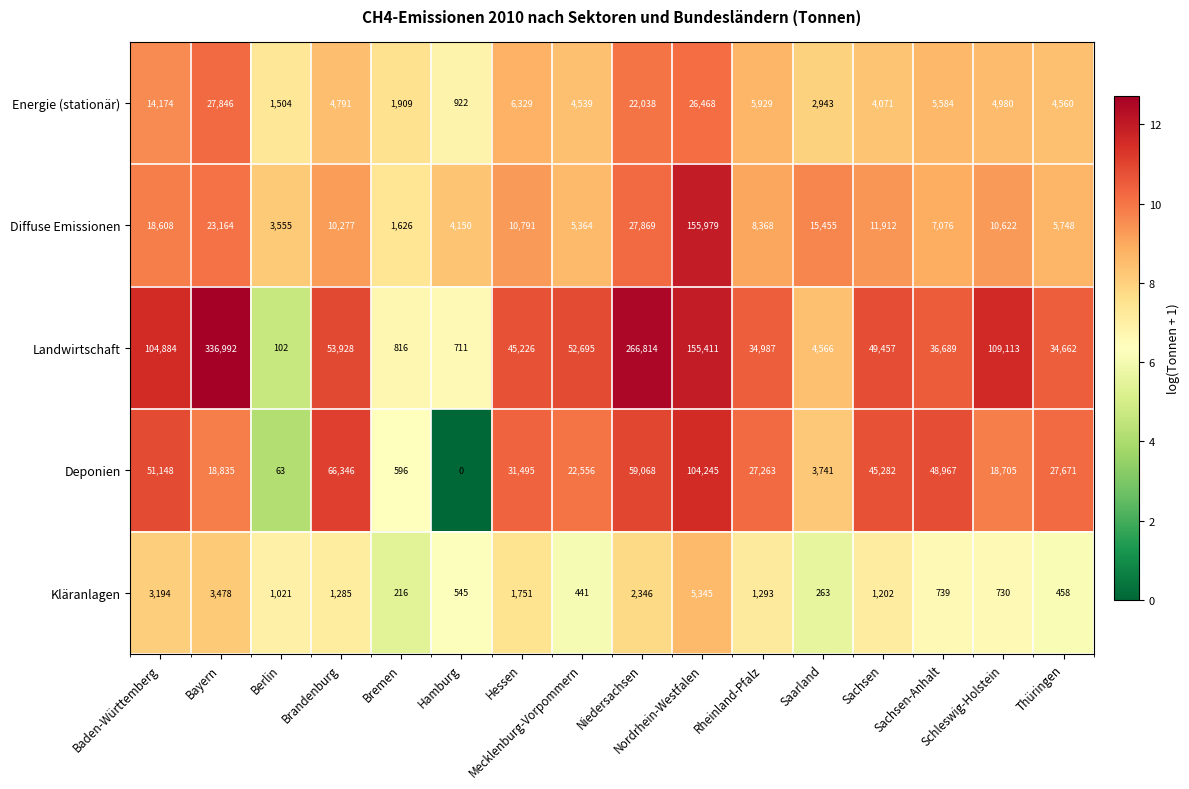

Which series has the largest range (max minus min)?

Landwirtschaft